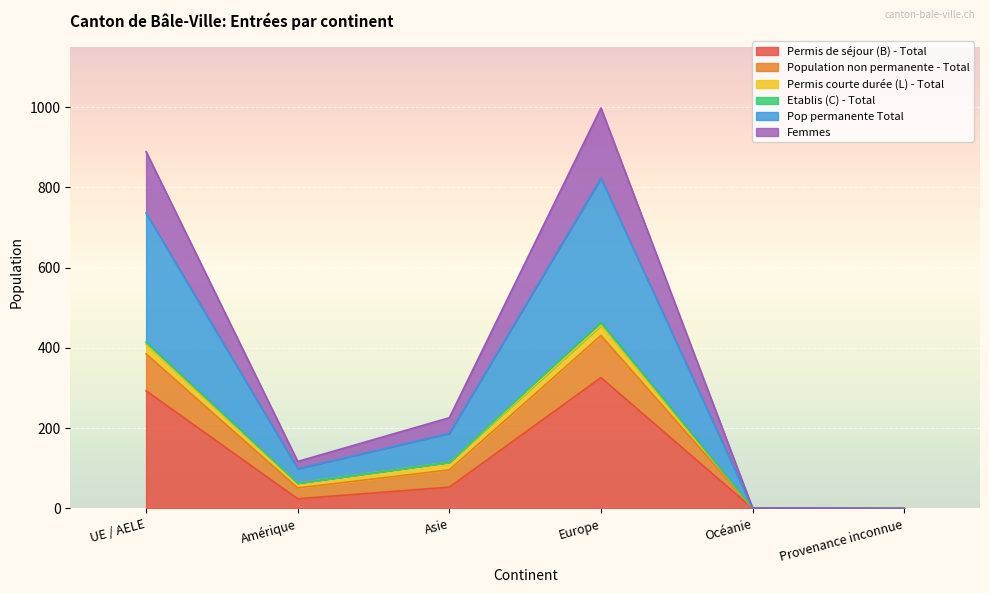

At how many categories does at least one series exceed 181?

3